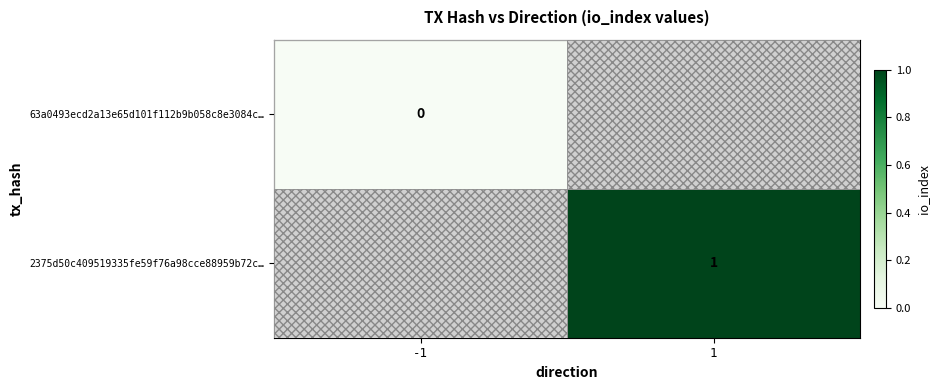

How many categories are shown in the chart?

2